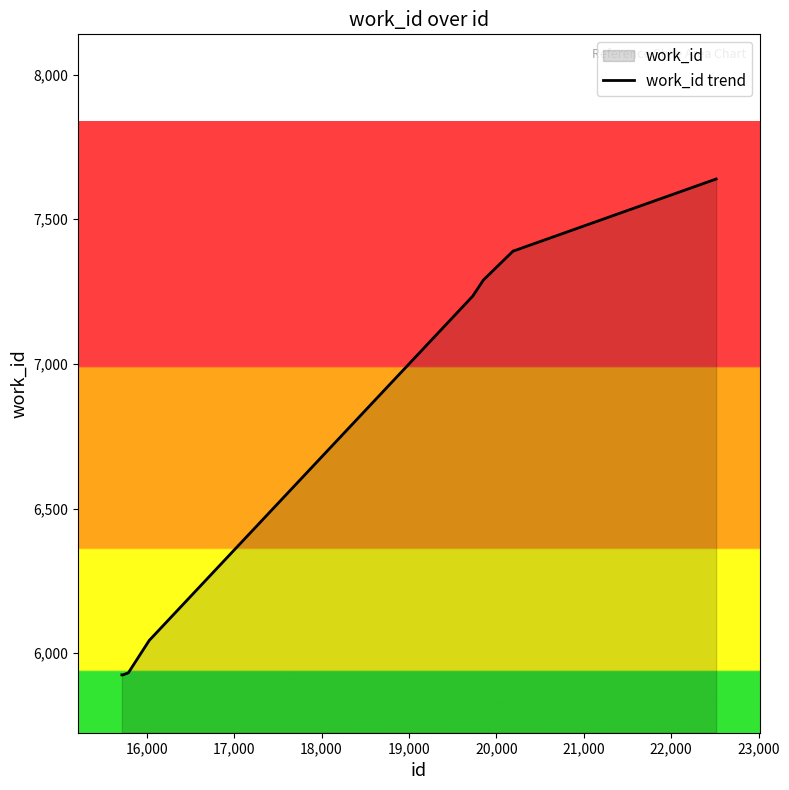

What is the sum of all values?

68162